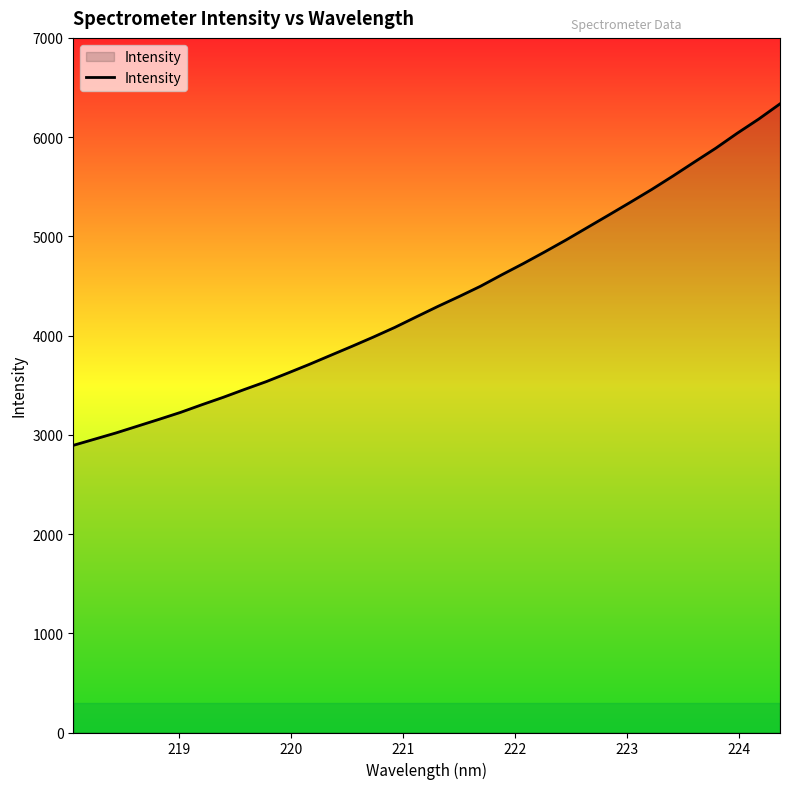

What is the difference between the maximum and minimum values?

3441.5